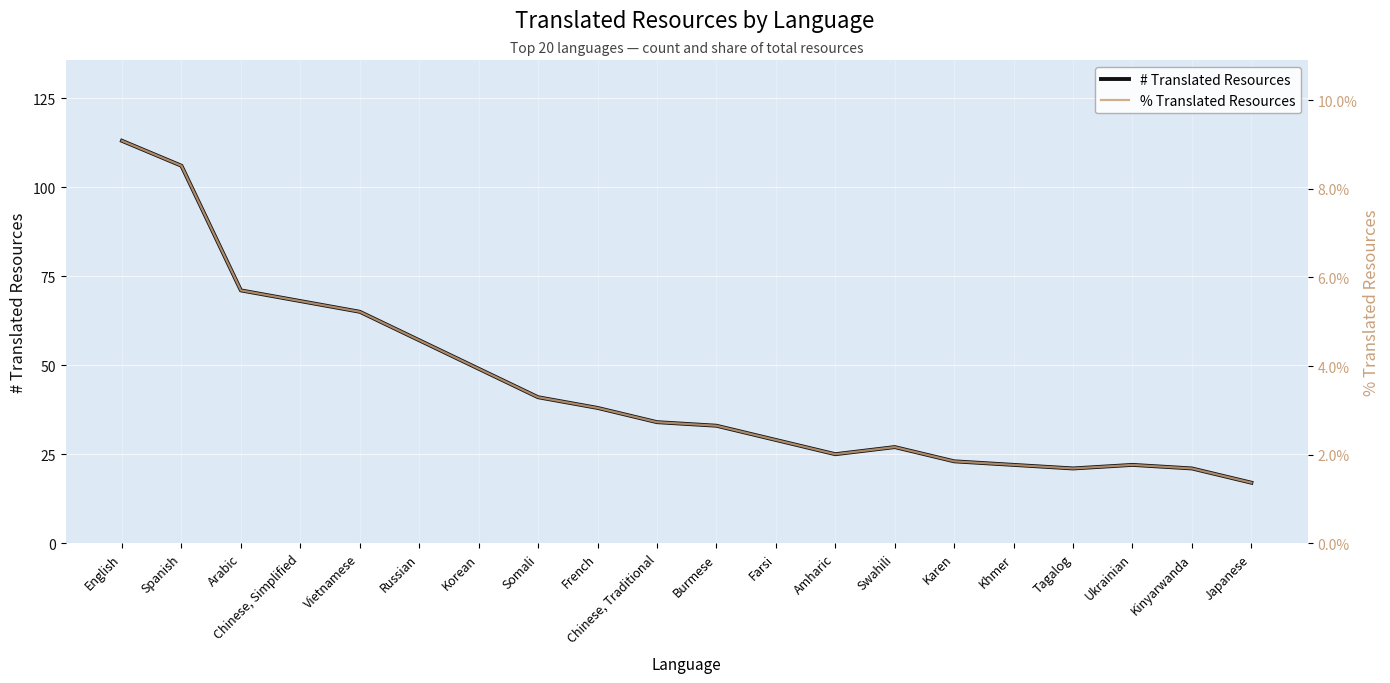

Rank the series by their average value, from lowest to highest.

% Translated Resources, # Translated Resources